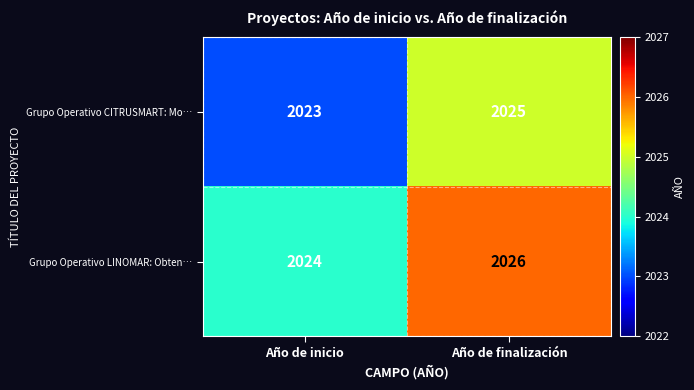

Read the Grupo Operativo LINOMAR: Obten… value at Año de finalización.

2026